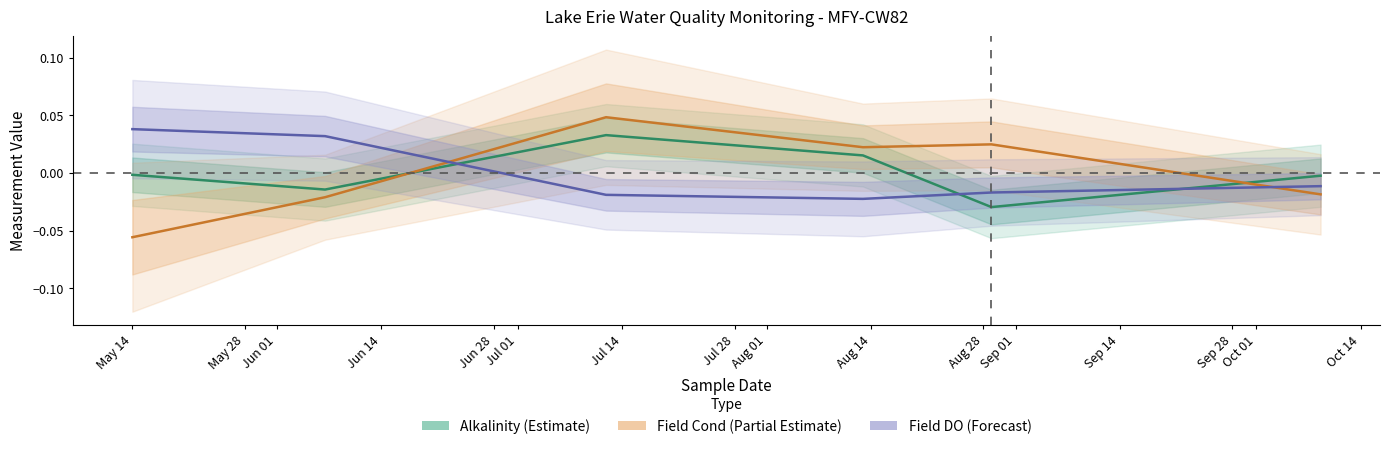

Which series has the largest range (max minus min)?

Field Cond (Partial Estimate)